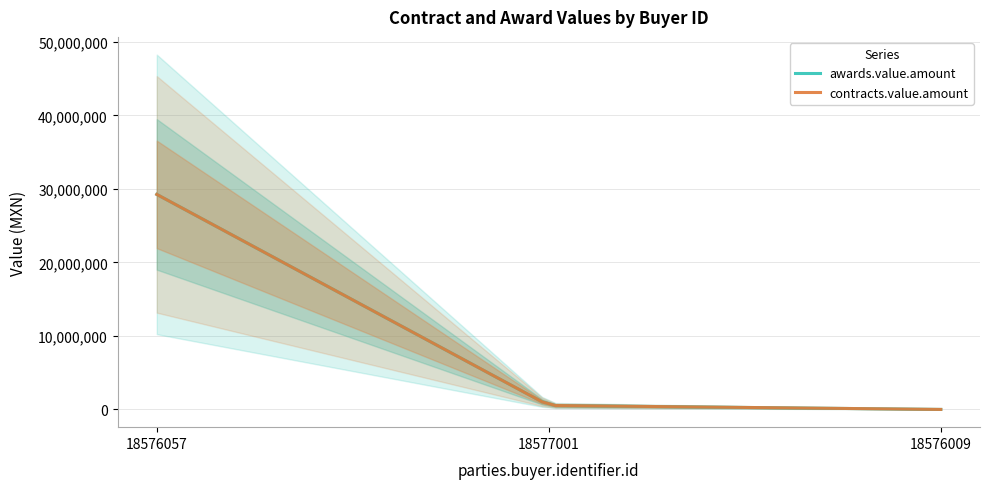

What is the difference between the maximum and minimum values in the contracts.value.amount series?

29262111.2